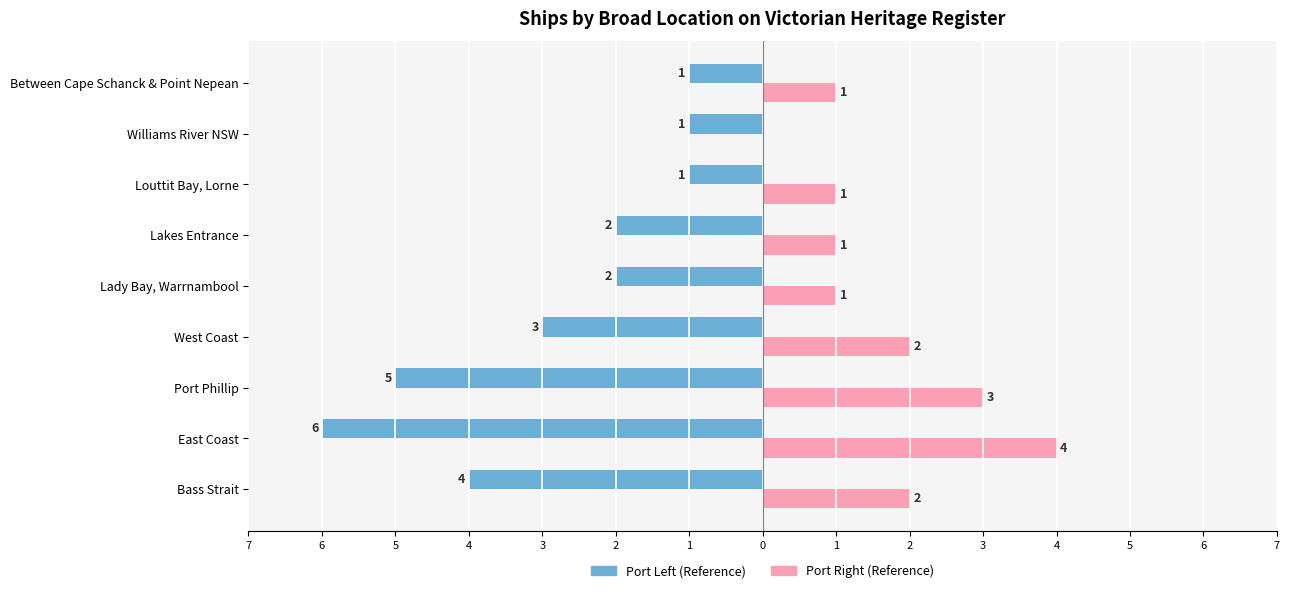

Reading left to right, list all the values displayed in this chart.

Count (ships per region): -4	-6	-5	-3	-2	-2	-1	-1	-1
ID sum (ships per region): 2	4	3	2	1	1	1	0	1